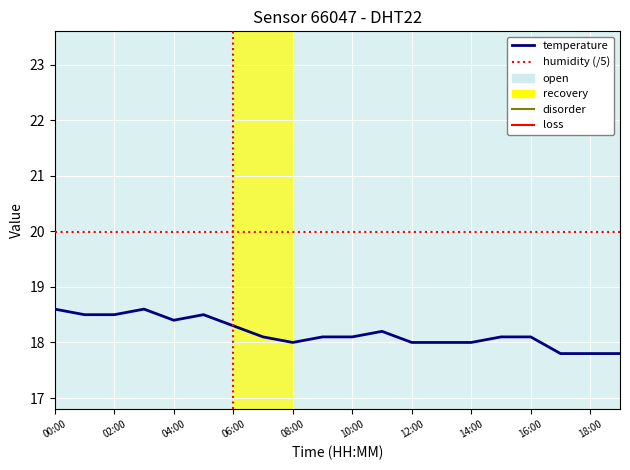

Rank the series by their maximum value, from lowest to highest.

temperature, humidity (/5)